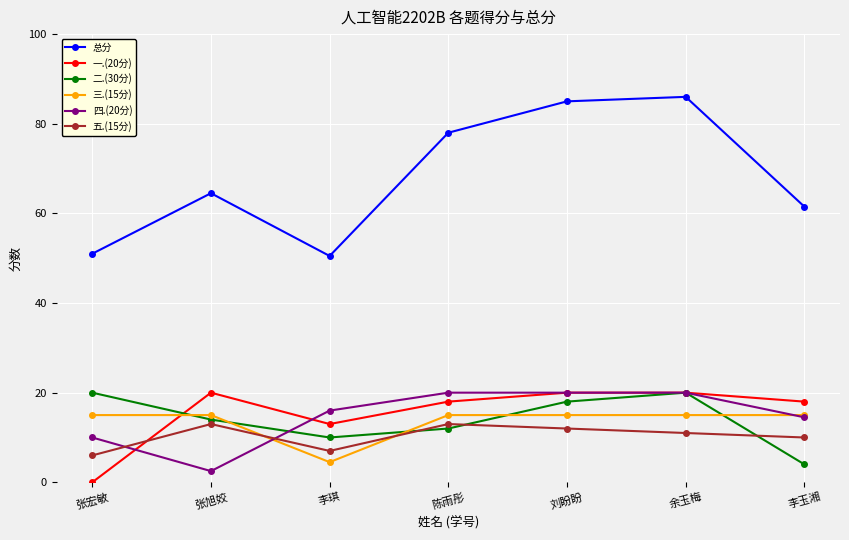

How many lines are shown in the chart?

6